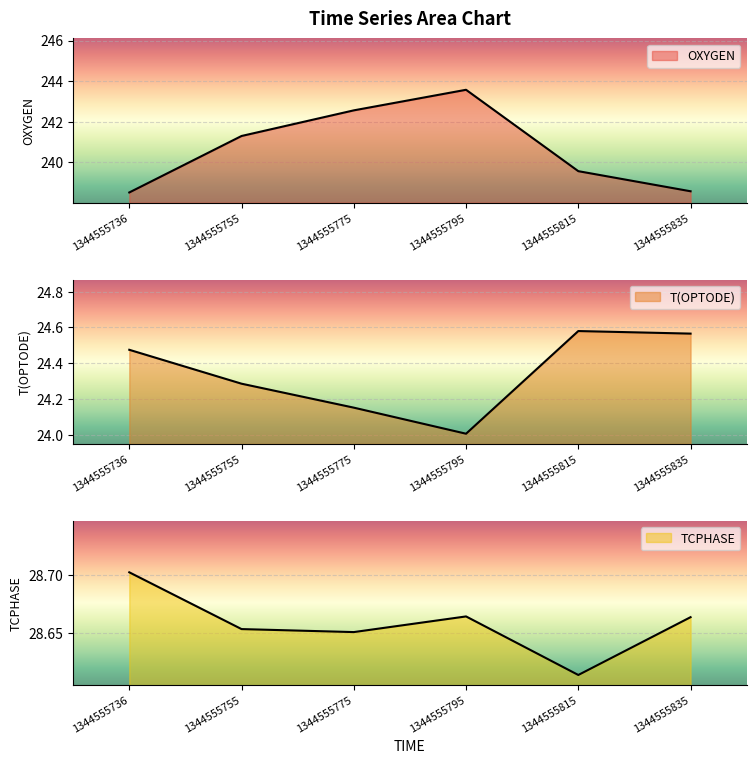

What is the sum of the T(OPTODE) values at 1344555755 and 1344555775?

48.4